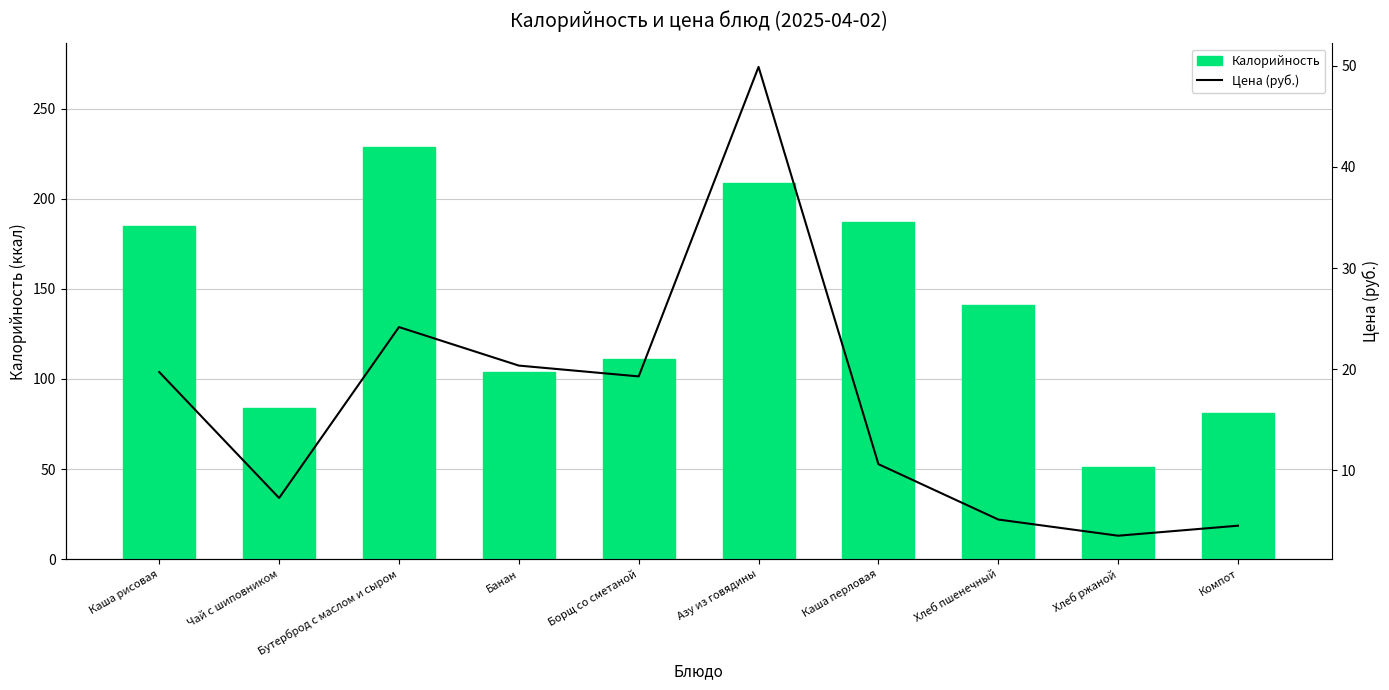

What is the approximate value of Калорийность at Хлеб ржаной?

51